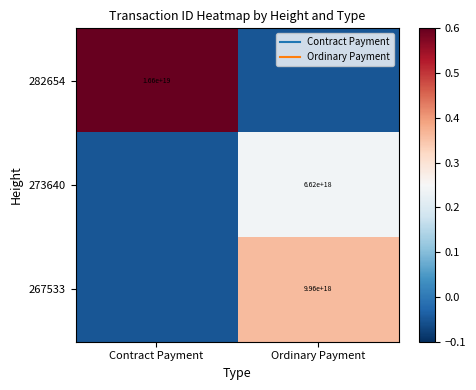

At Ordinary Payment, list the series in order from largest to smallest.

267533, 273640, 282654